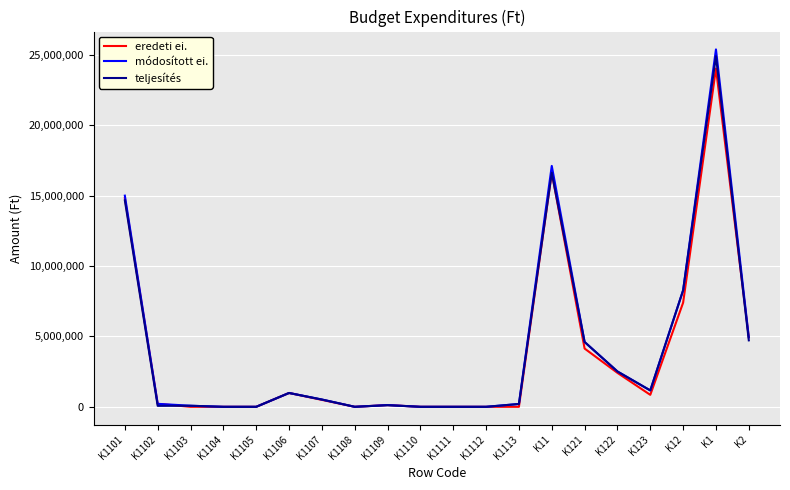

Rank the series by their maximum value, from highest to lowest.

módosított ei., teljesítés, eredeti ei.